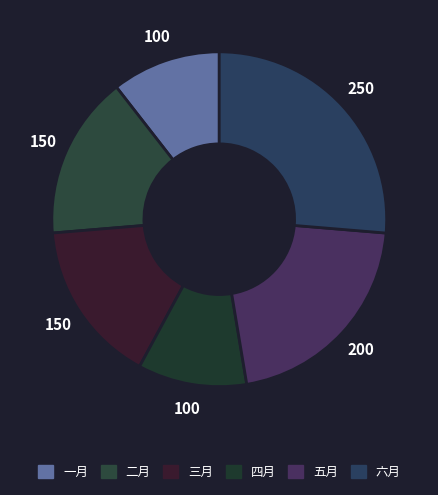

What percentage do 一月 and 五月 together represent?

31.6%